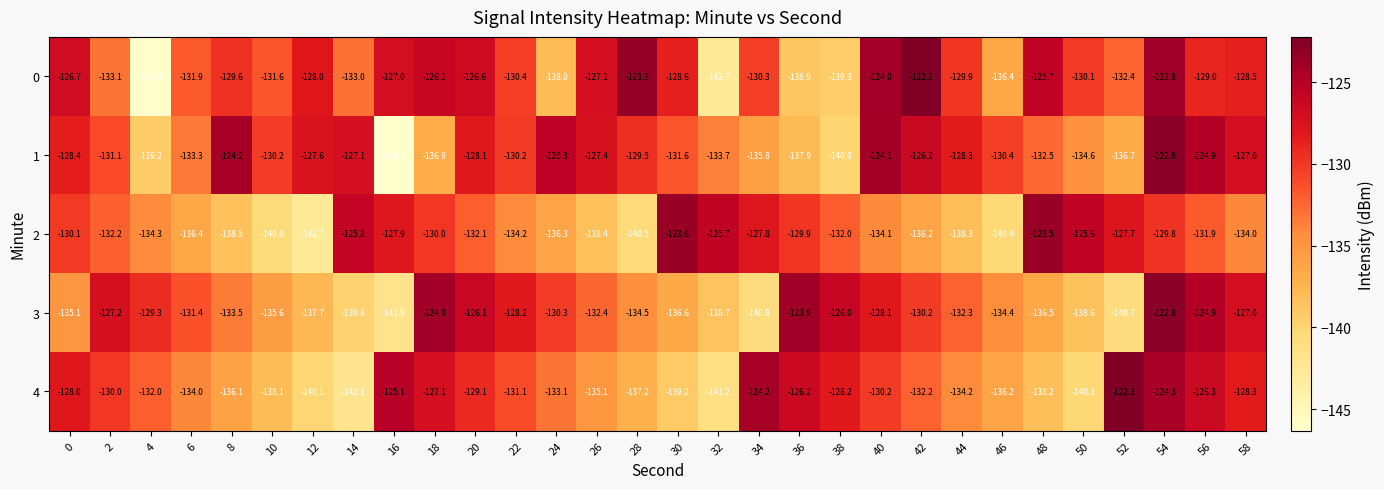

The value of 1 at 26 is -127.4. True or false?

True